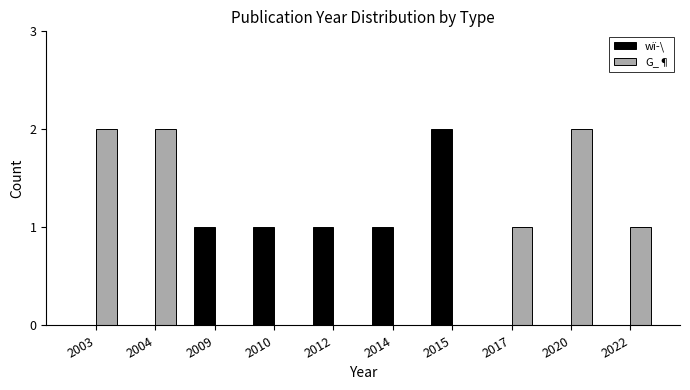

How many groups of bars are there?

10